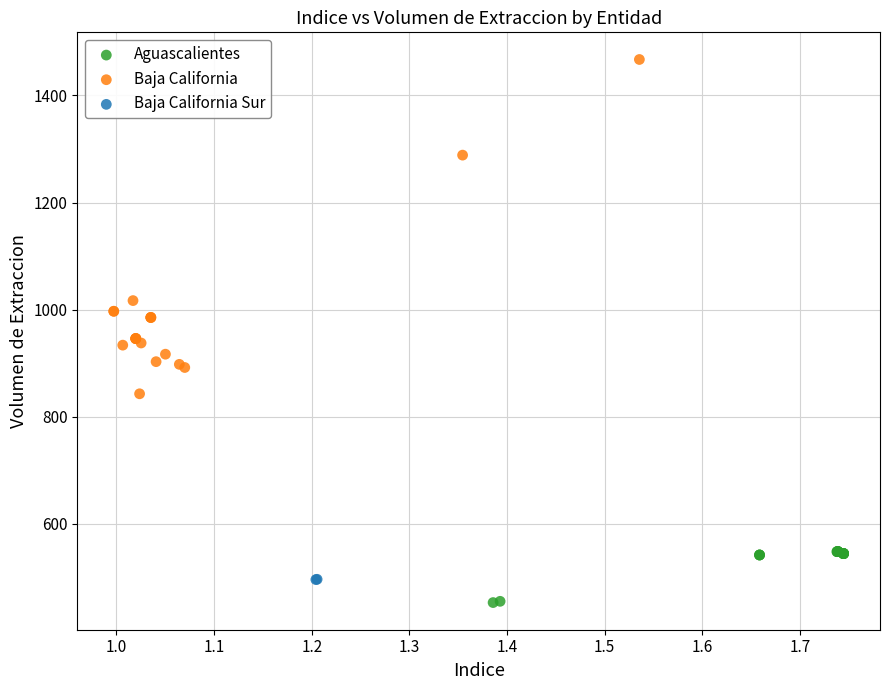

What are all the series names shown in the legend?

Aguascalientes, Baja California, Baja California Sur